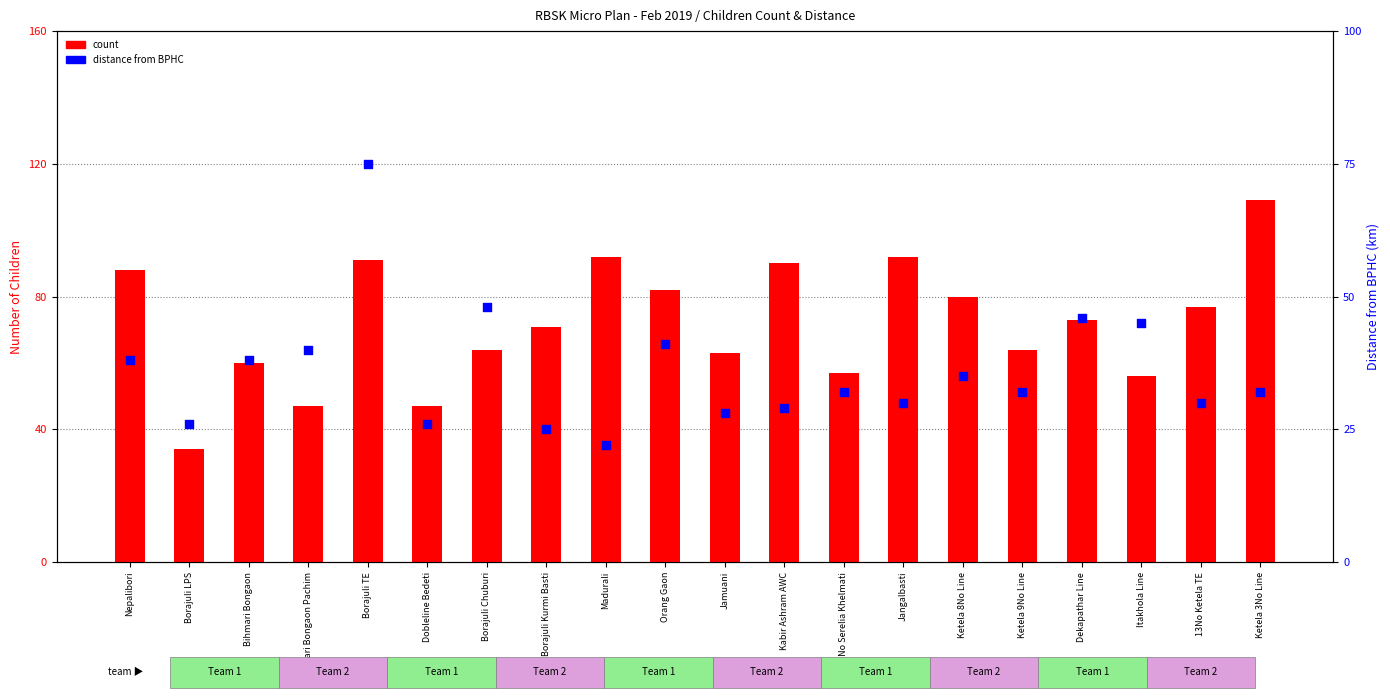

What is the total value across all series at Bihmari Bongaon Pachim?

87